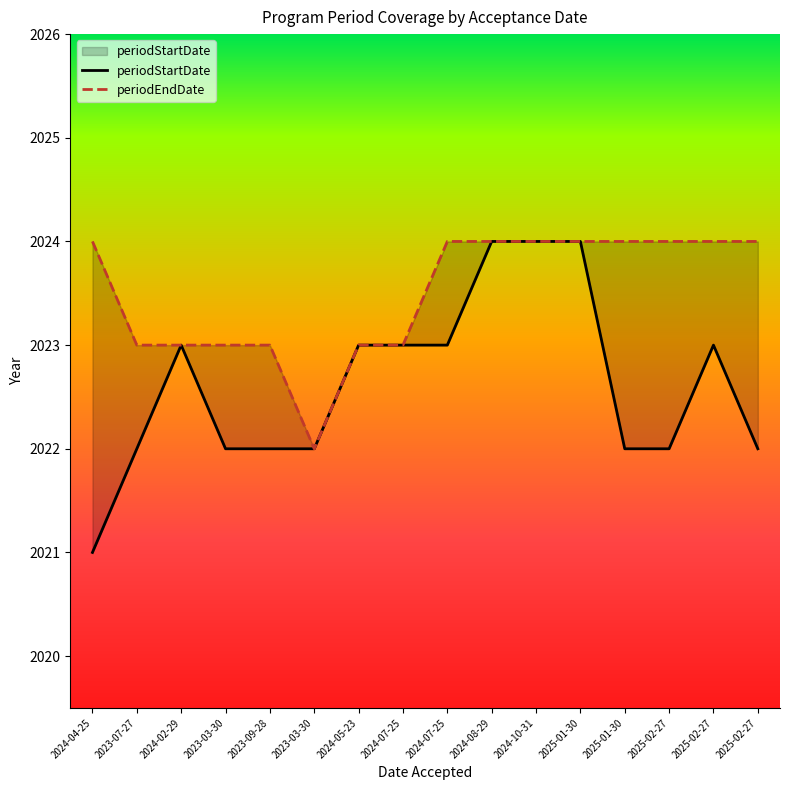

What is the highest value of the periodStartDate series?

2024